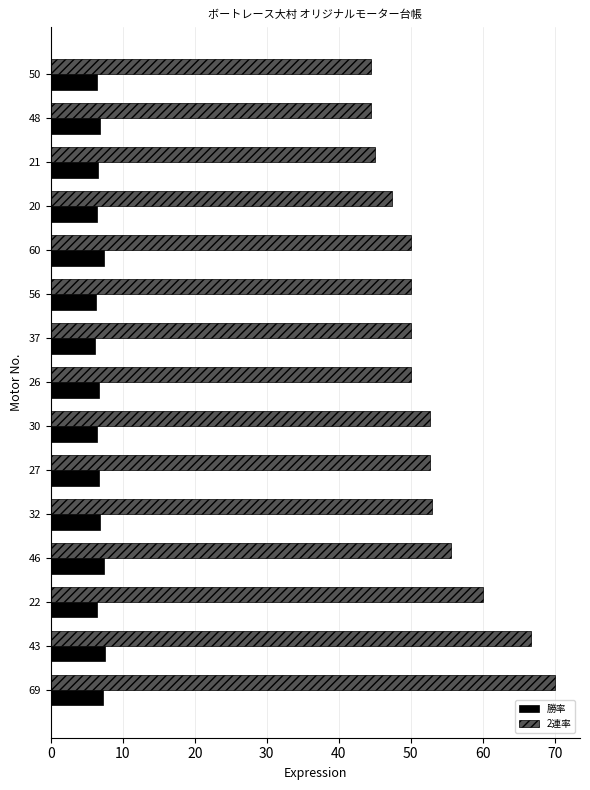

At which category is the sum across all series the highest?

69